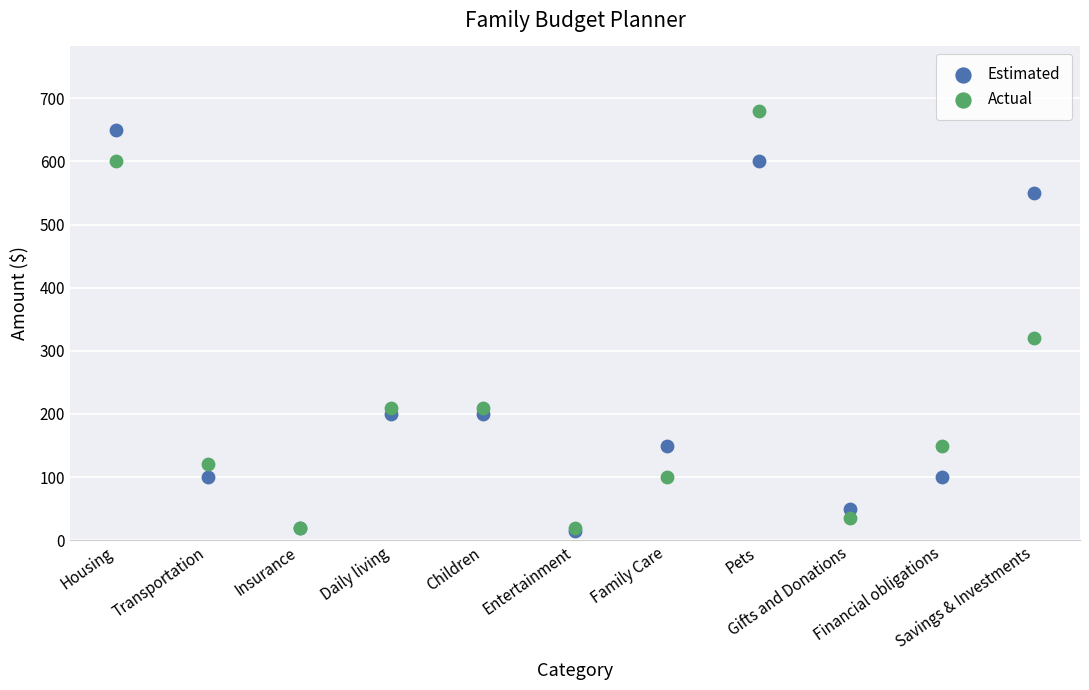

Which series contains the highest Y value?

Actual